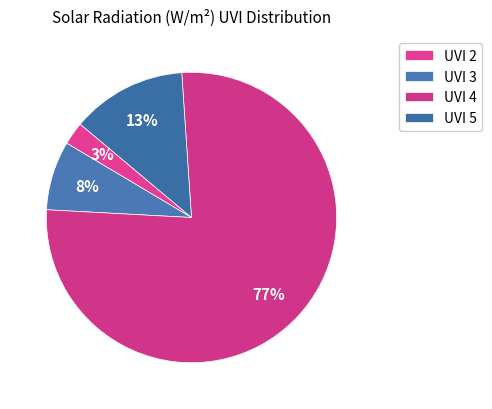

Count the number of slices in the pie.

4